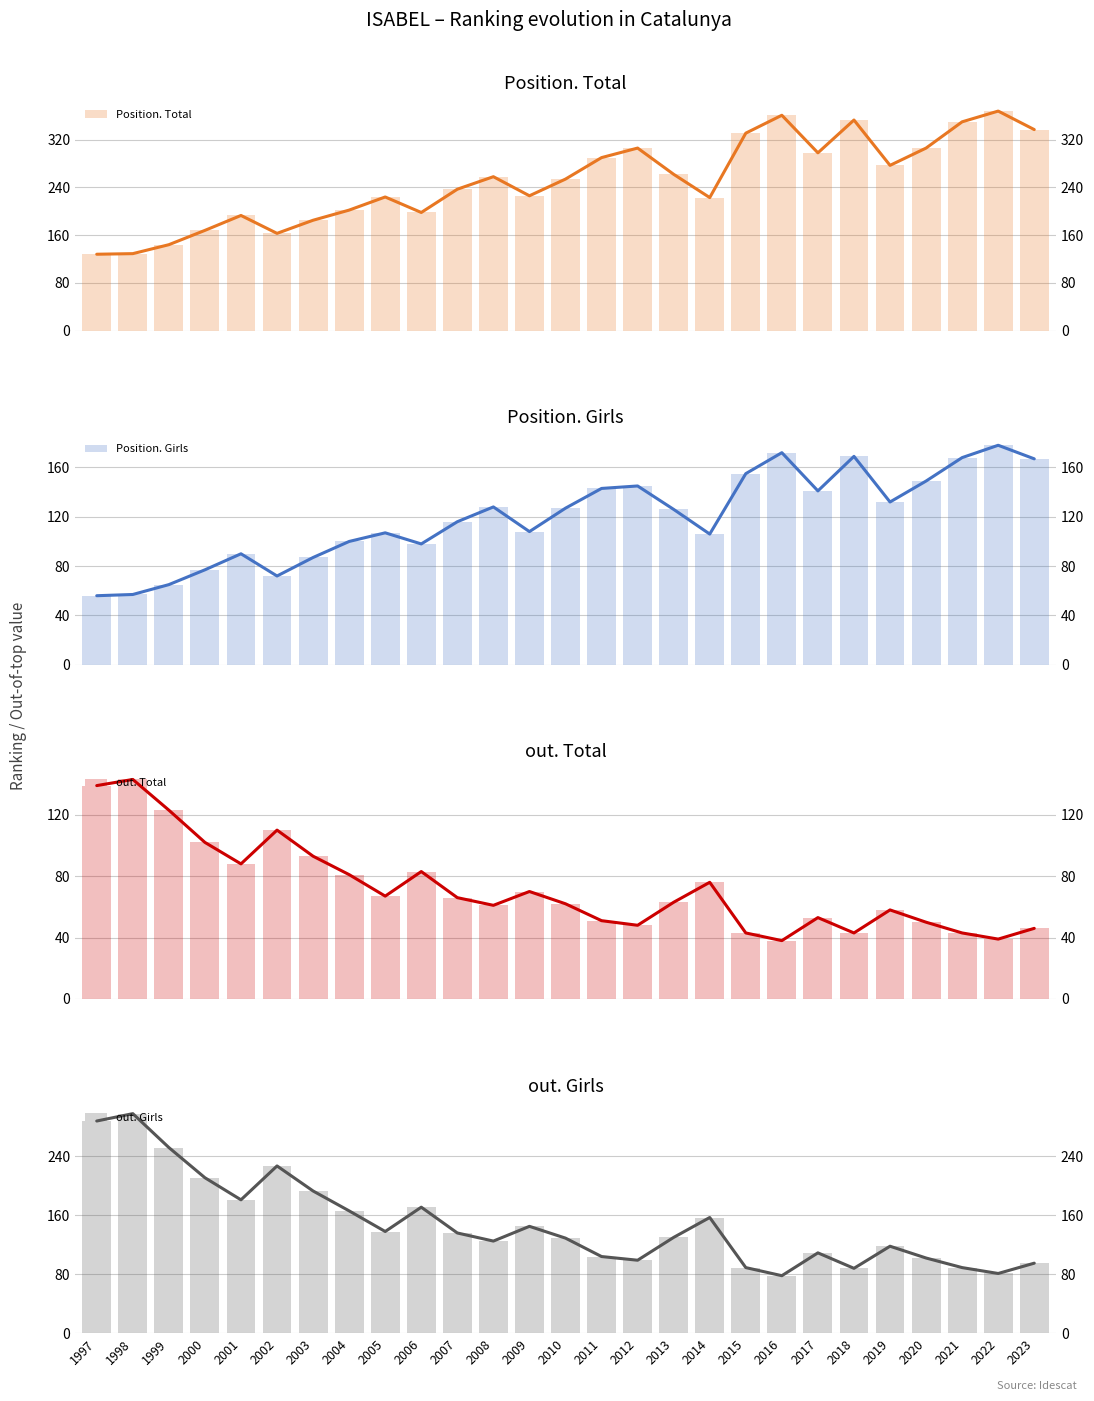

List the series in order of their peak value, highest first.

Position. Total, out. Girls, Position. Girls, out. Total